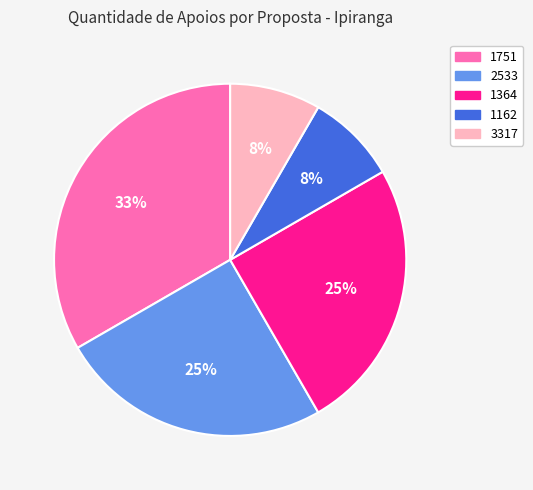

Which slice is the largest?

1751